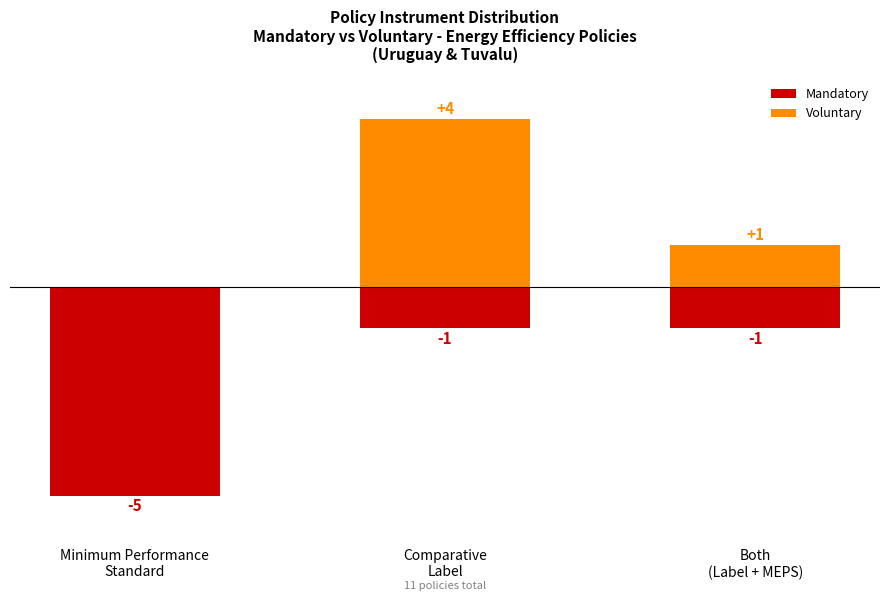

The value of Mandatory at Minimum Performance
Standard is -5. True or false?

True